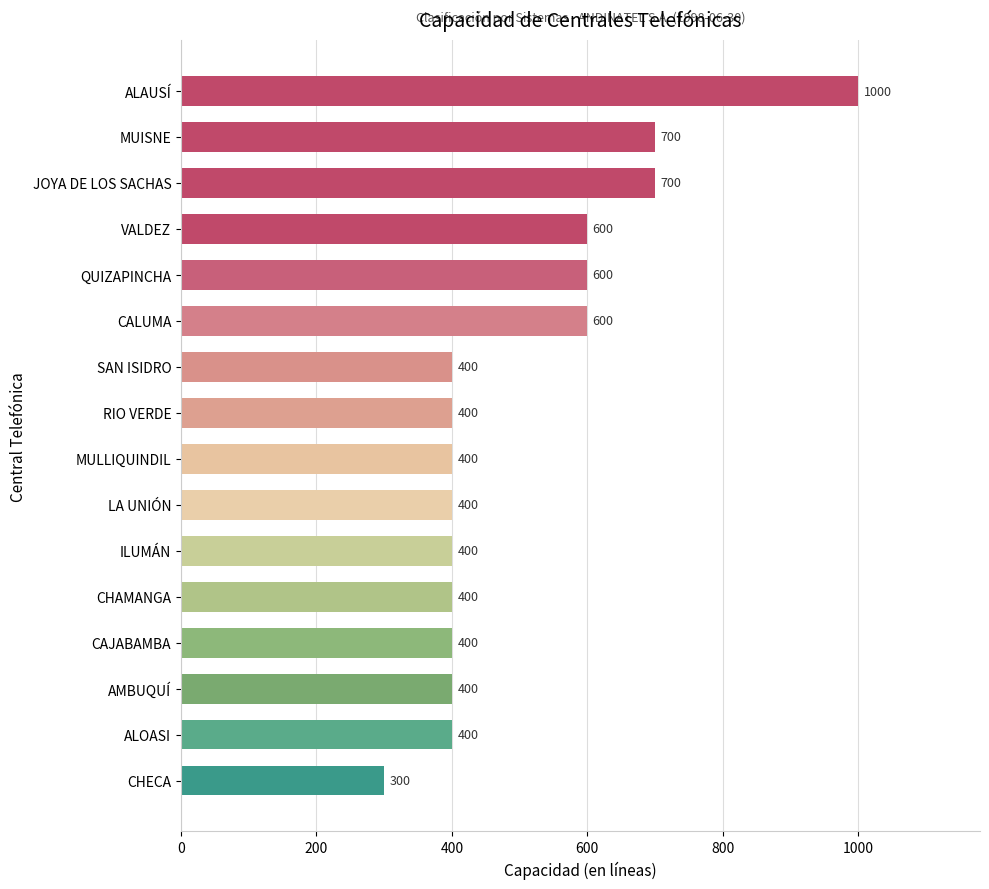

Reading bottom to top, list all the values displayed in this chart.

300	400	400	400	400	400	400	400	400	400	600	600	600	700	700	1000